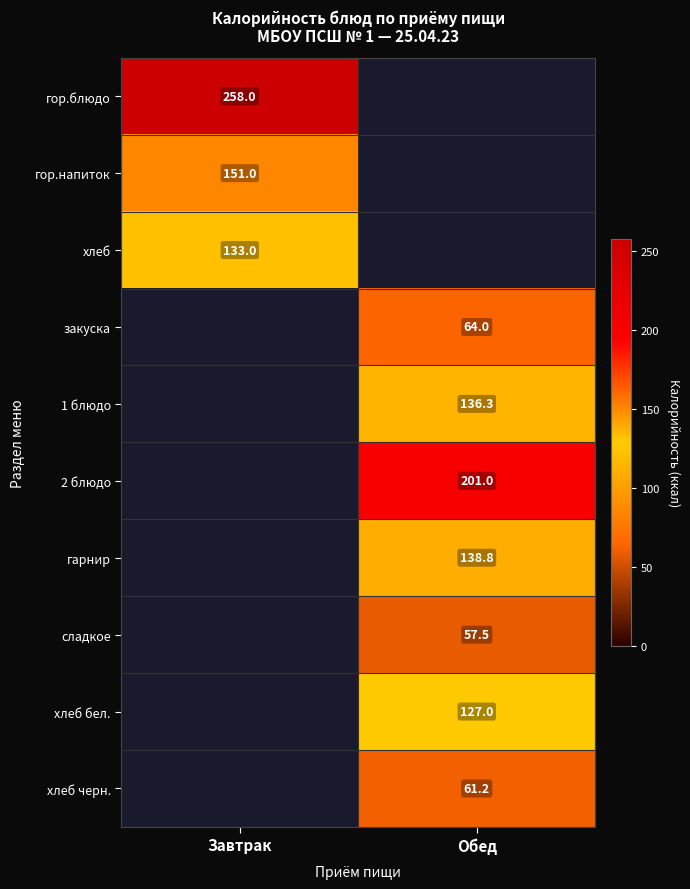

Is it true that хлеб equals 186.3 at Завтрак?

False